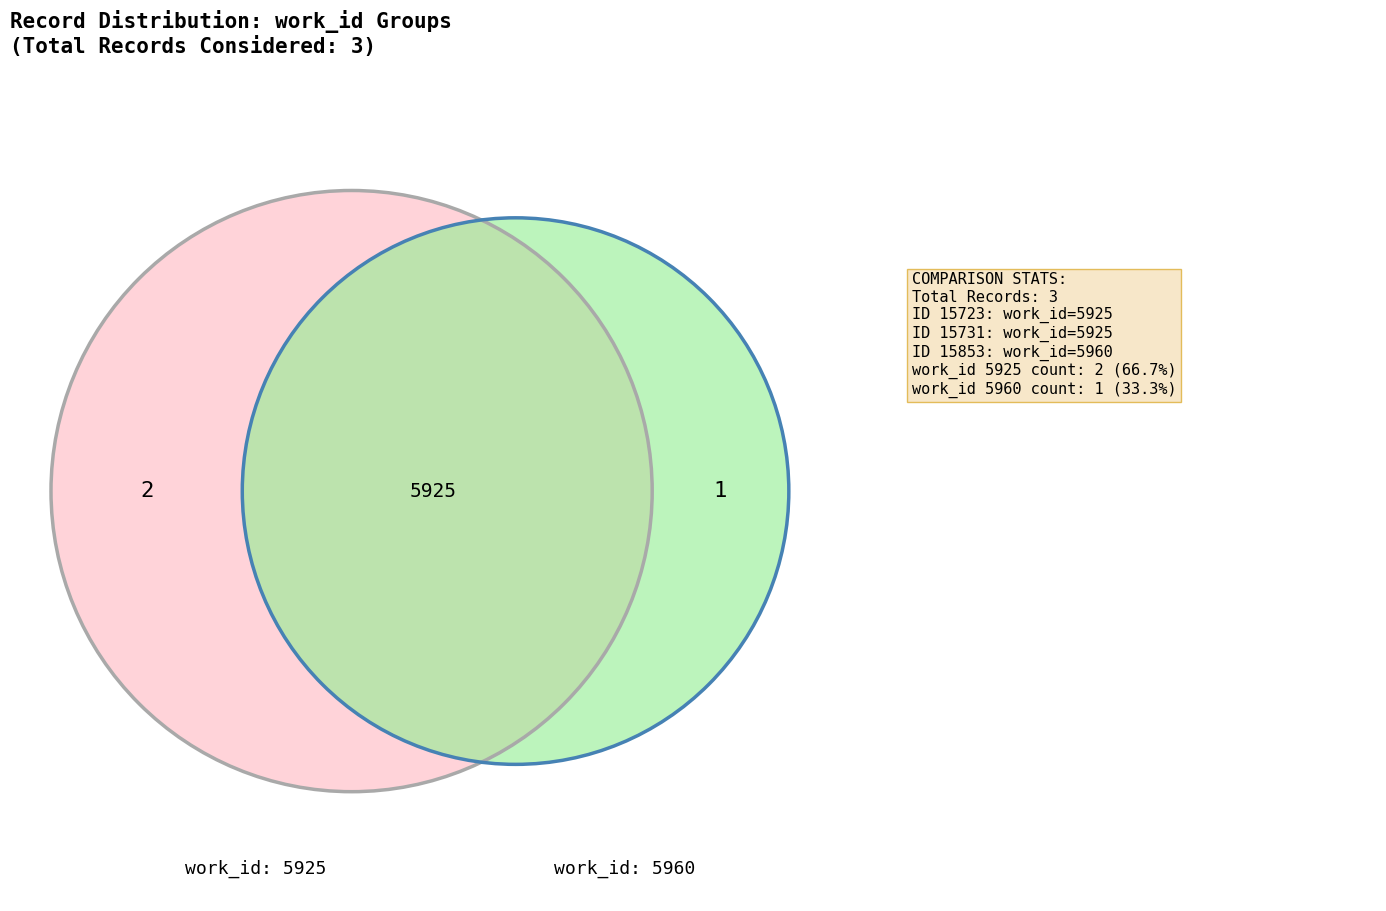

Is it true that 15853 is 33% of the pie?

True